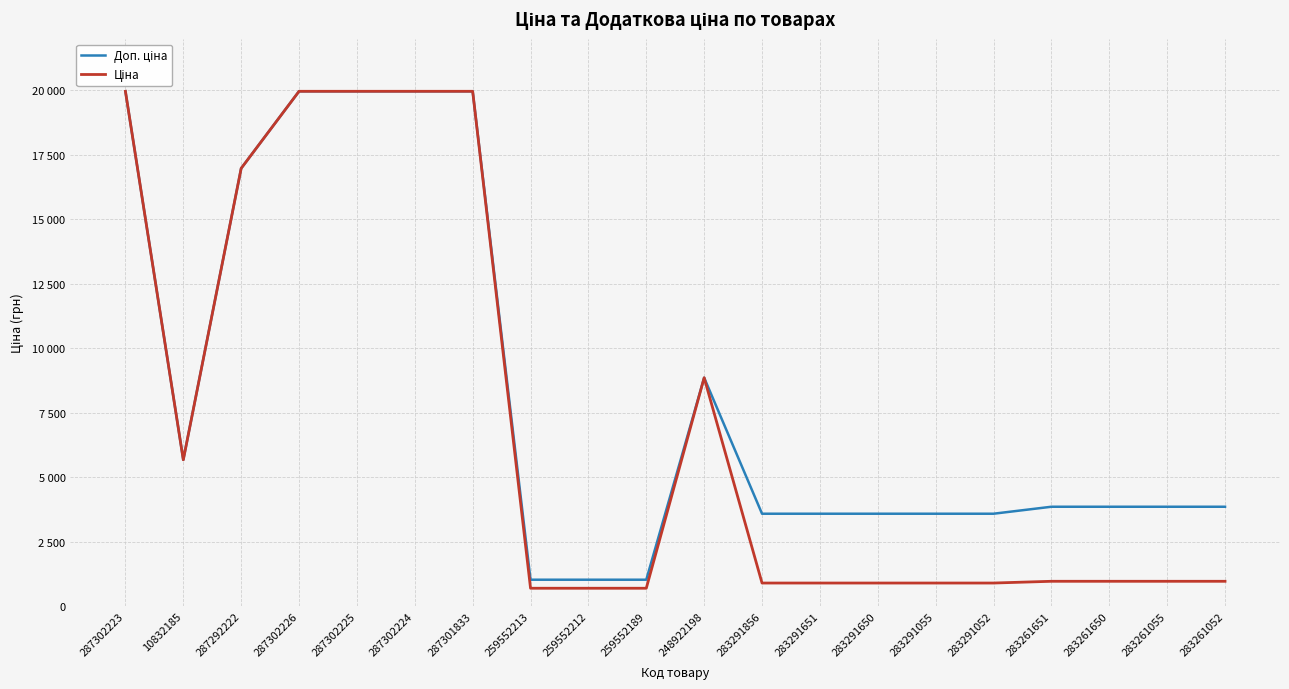

Rank the series at 283291055 from lowest to highest value.

Ціна, Доп. ціна